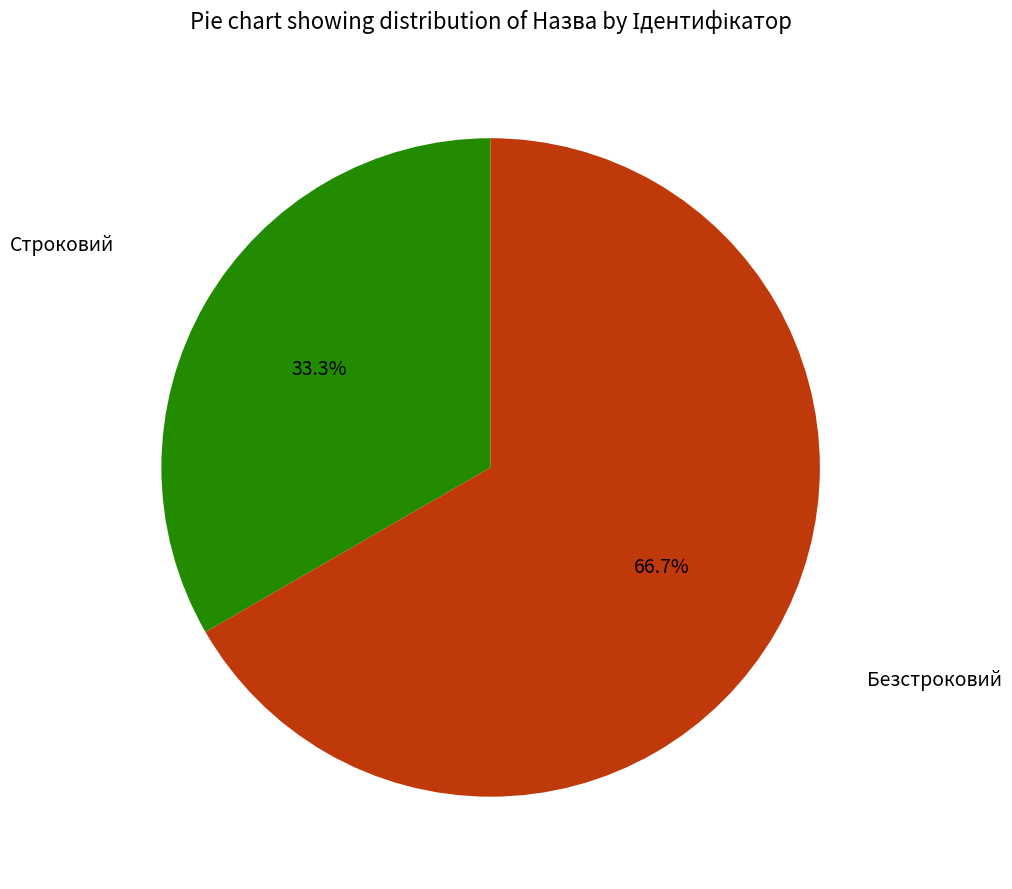

Is there any slice that represents more than half of the pie?

Yes